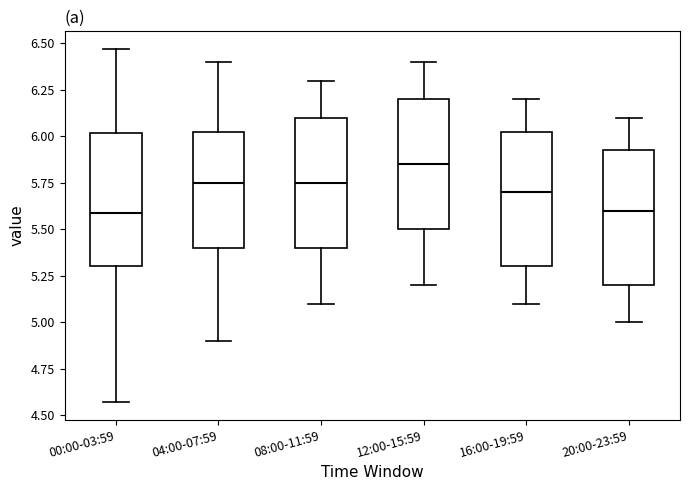

Reading left to right, read every box against the y-axis: the position of its median line, the range the box covers, and the ends of its whiskers. The values are not printed on the chart, so give them approximately, as read against the axis.

00:00-03:59: median 5.60, box 5.30 to 6.00, whiskers 4.55 to 6.45
04:00-07:59: median 5.75, box 5.40 to 6.05, whiskers 4.90 to 6.40
08:00-11:59: median 5.75, box 5.40 to 6.10, whiskers 5.10 to 6.30
12:00-15:59: median 5.85, box 5.50 to 6.20, whiskers 5.20 to 6.40
16:00-19:59: median 5.70, box 5.30 to 6.05, whiskers 5.10 to 6.20
20:00-23:59: median 5.60, box 5.20 to 5.95, whiskers 5.00 to 6.10